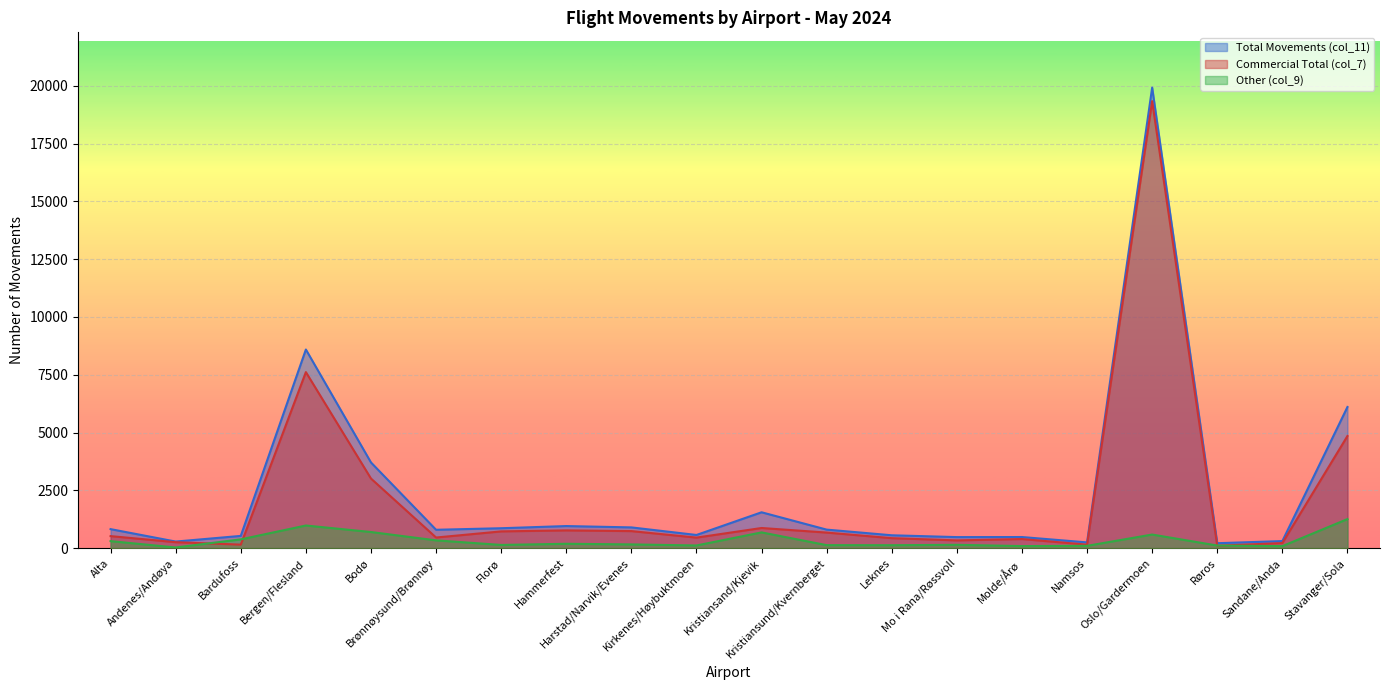

How many times do Other (col_9) and Commercial Total (col_7) cross each other?

4